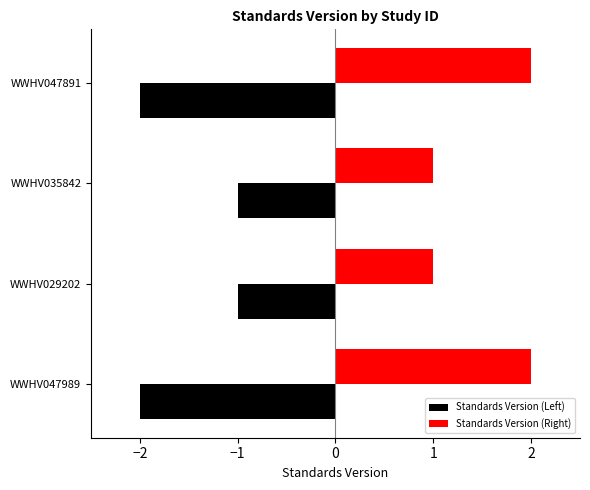

How many categories are shown in the chart?

4